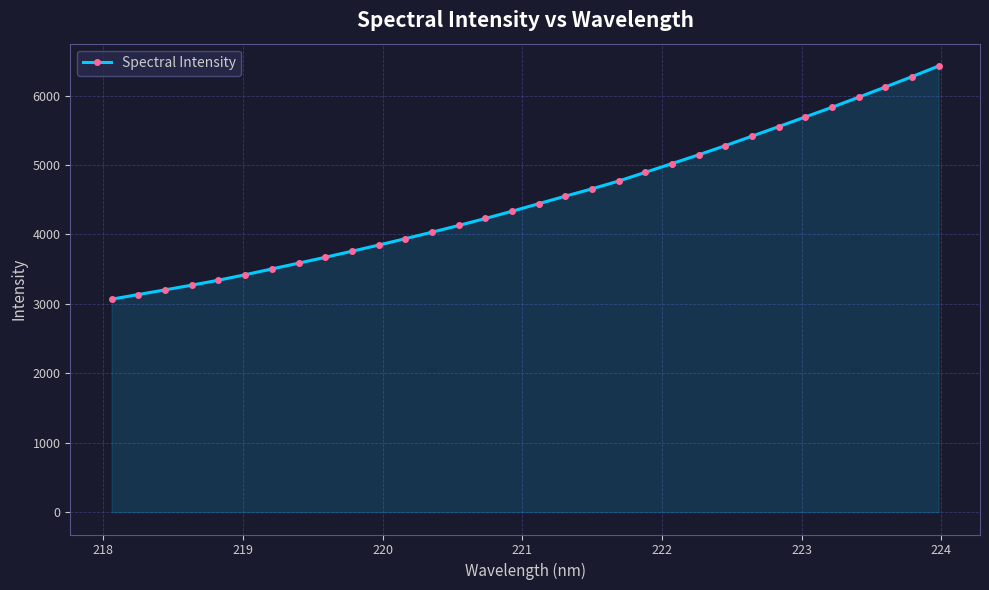

What is the greatest value displayed?

6426.5